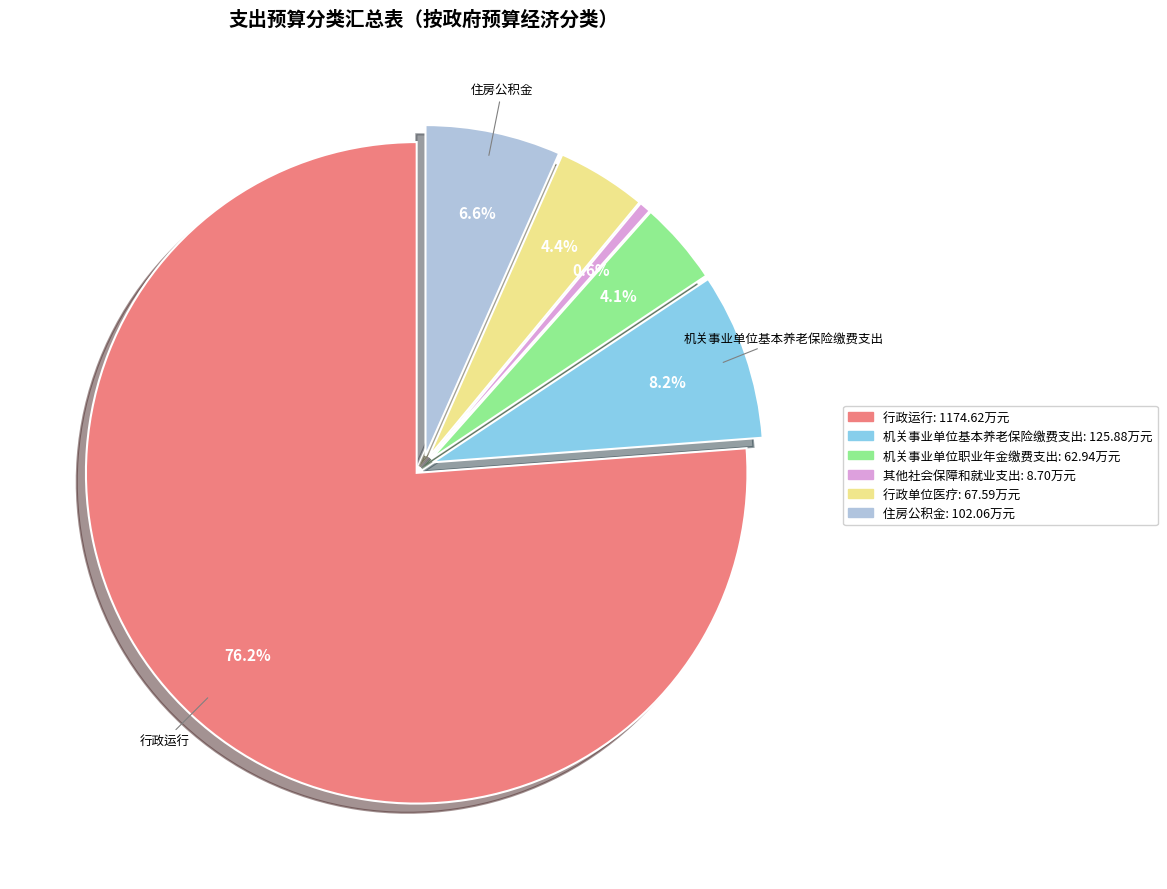

True or false: 其他社会保障和就业支出 accounts for 11% of the total.

False